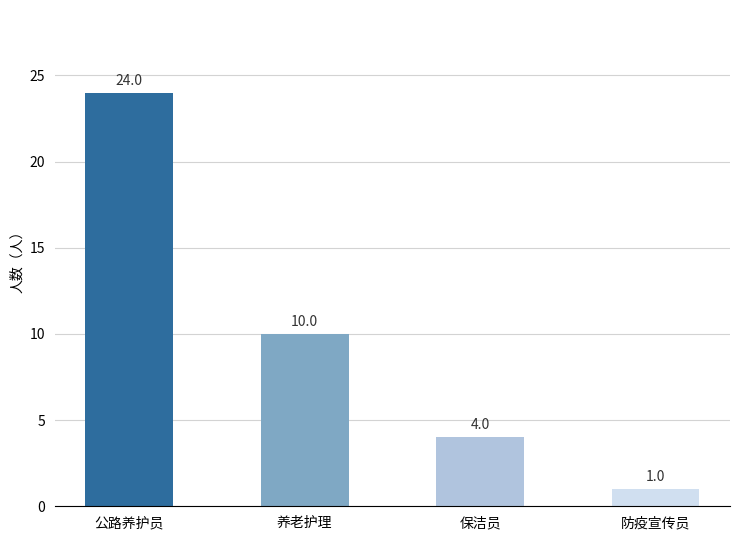

What is the sum of the values at 保洁员 and 养老护理?

14